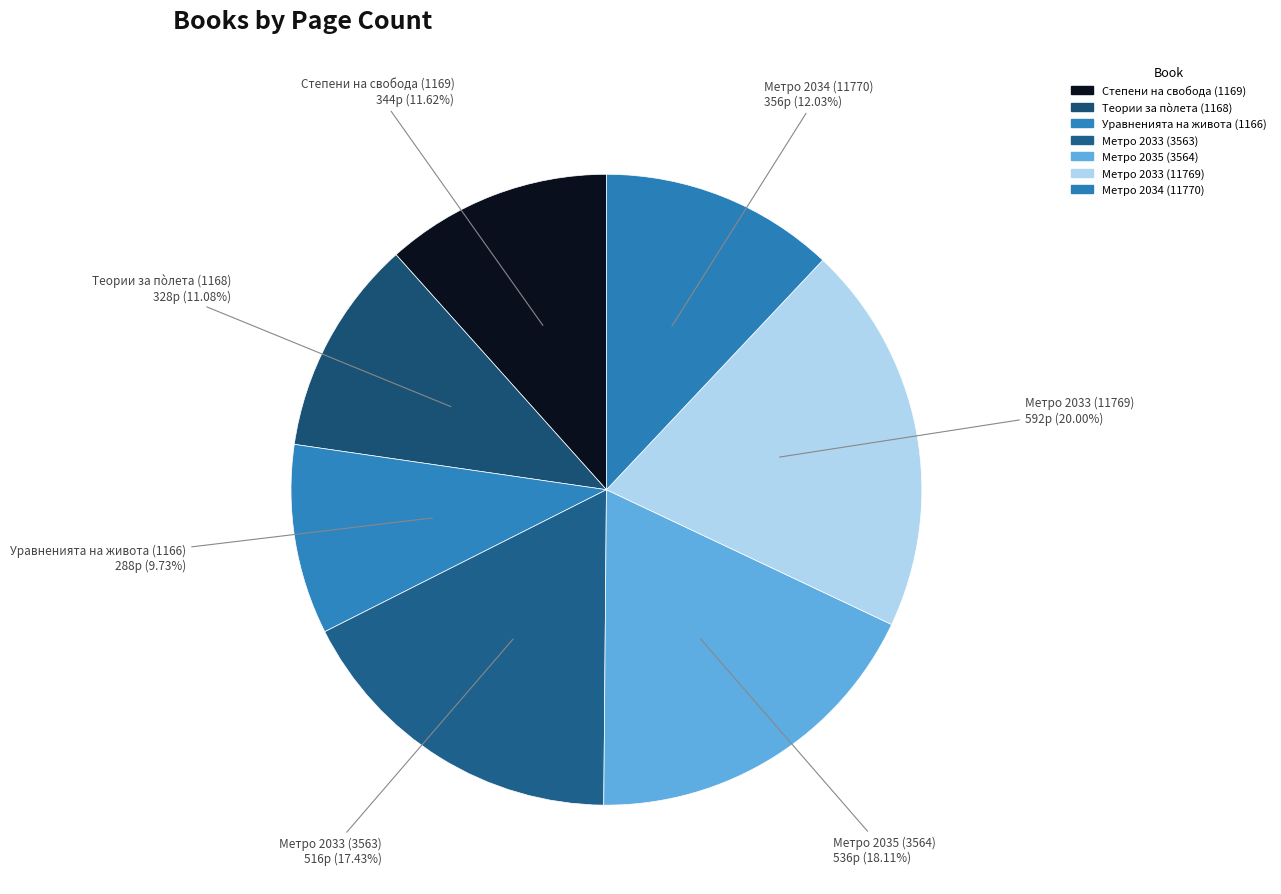

Which has a higher value, Степени на свобода (1169) or Метро 2033 (11769)?

Метро 2033 (11769)